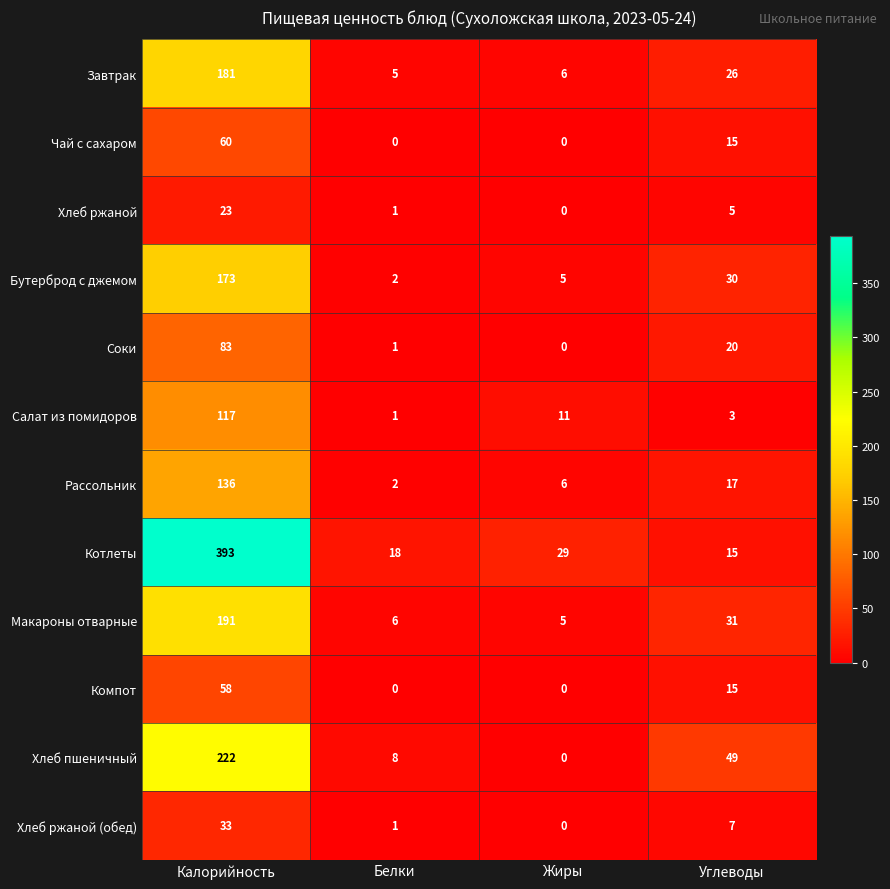

What is the maximum value shown in the chart?

393